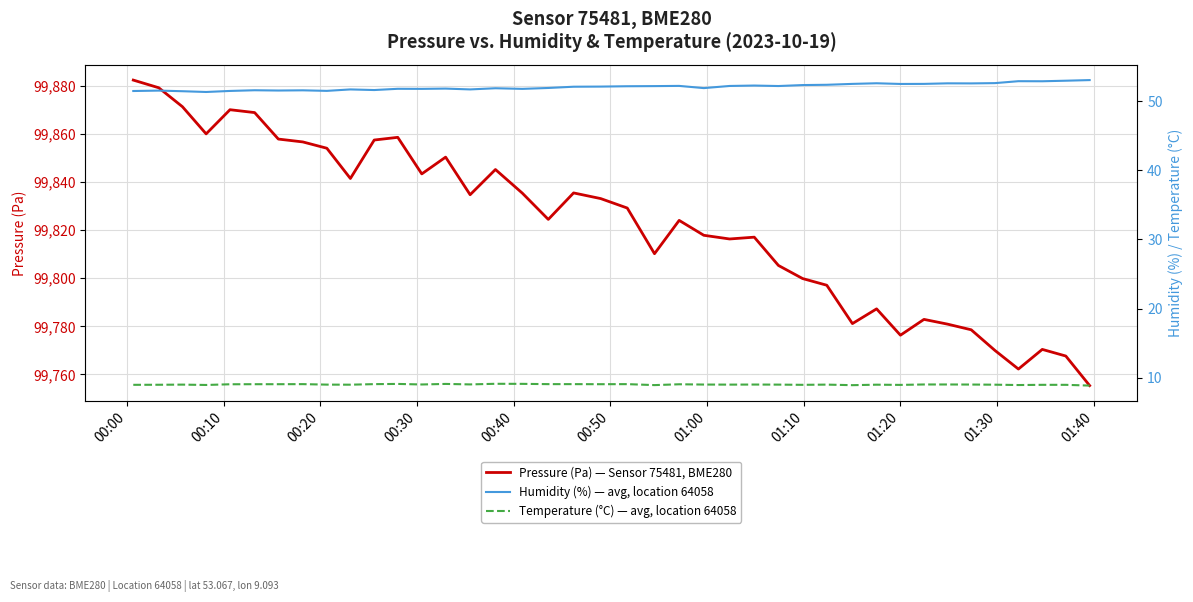

What is the maximum value for Pressure (Pa) — Sensor 75481, BME280?

99882.3